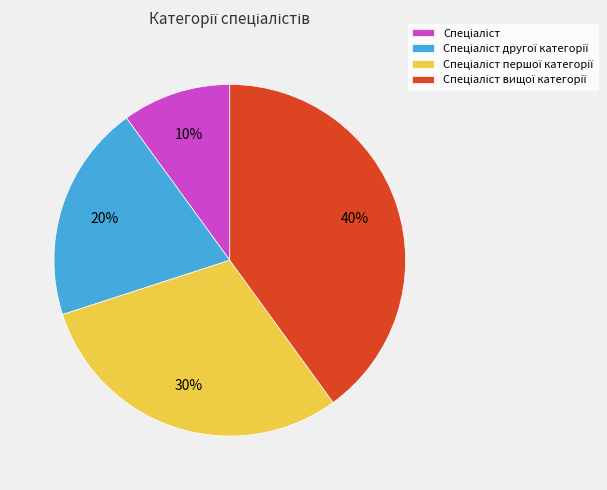

To the nearest percent, what is the average slice percentage?

25%